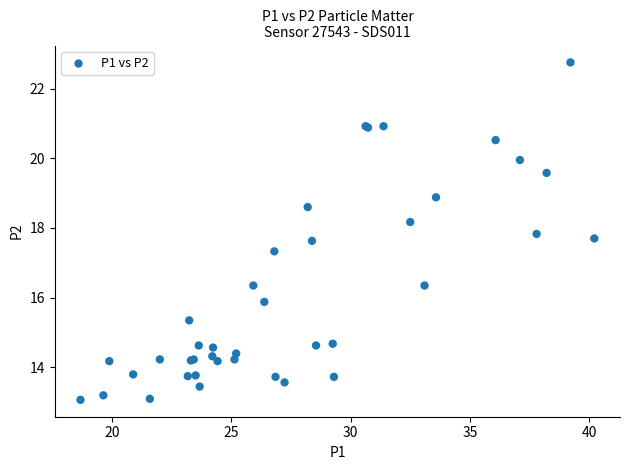

What Y value in the scatter plot is closest to 17?

17.3